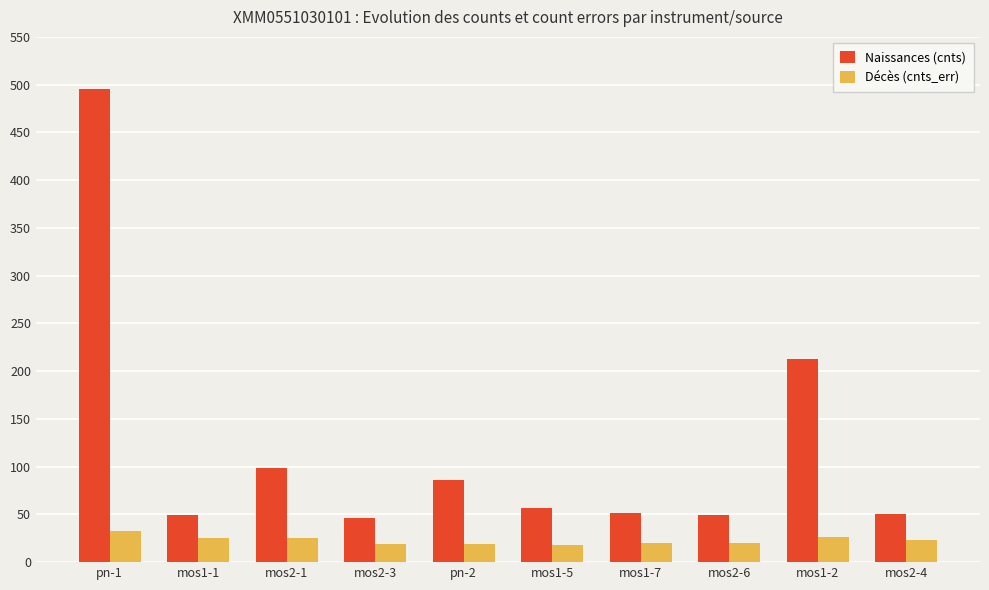

Rank the series at mos2-1 from lowest to highest value.

Décès (cnts_err), Naissances (cnts)